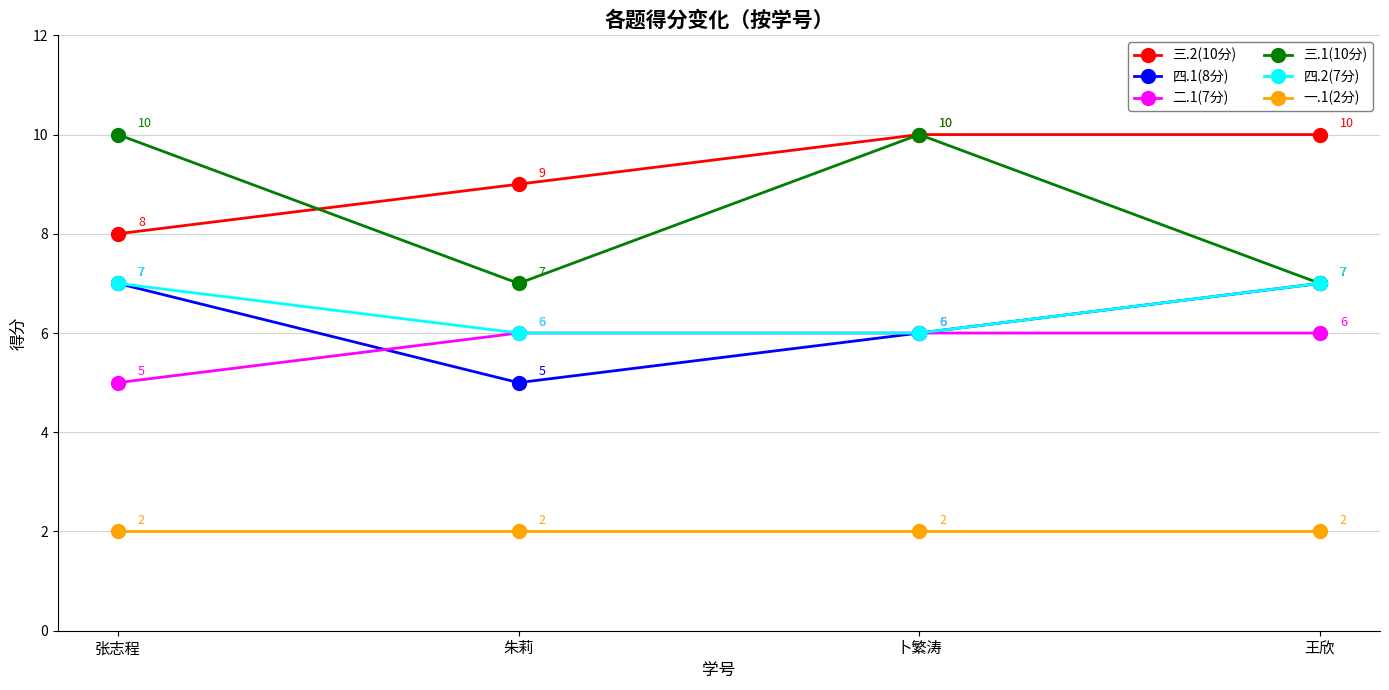

What is the smallest value displayed?

2